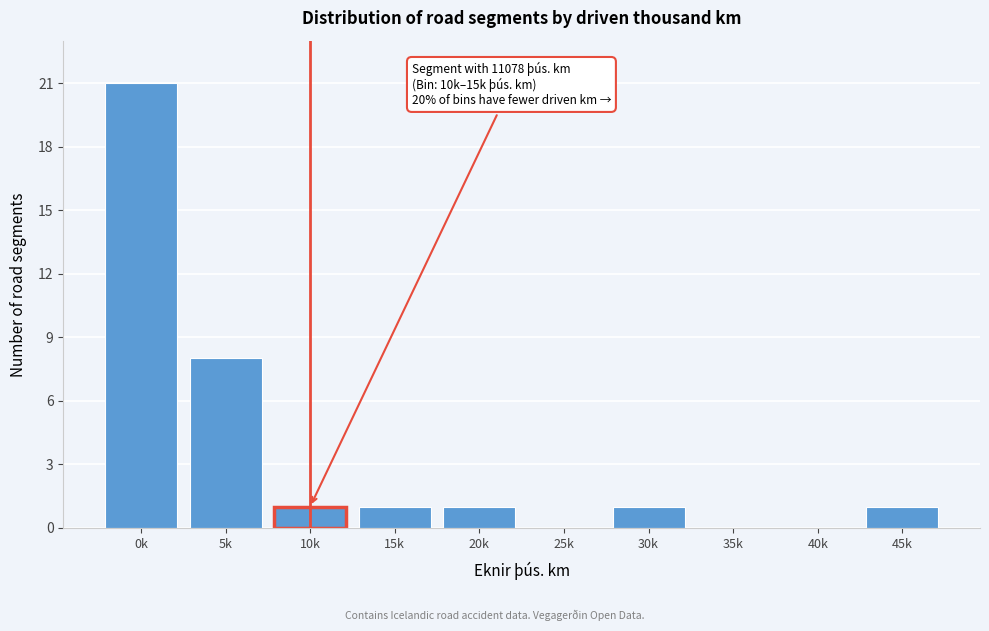

Reading left to right, what are all the values shown in this chart?

0k=21	5k=8	10k=1	15k=1	20k=1	25k=0	30k=1	35k=0	40k=0	45k=1